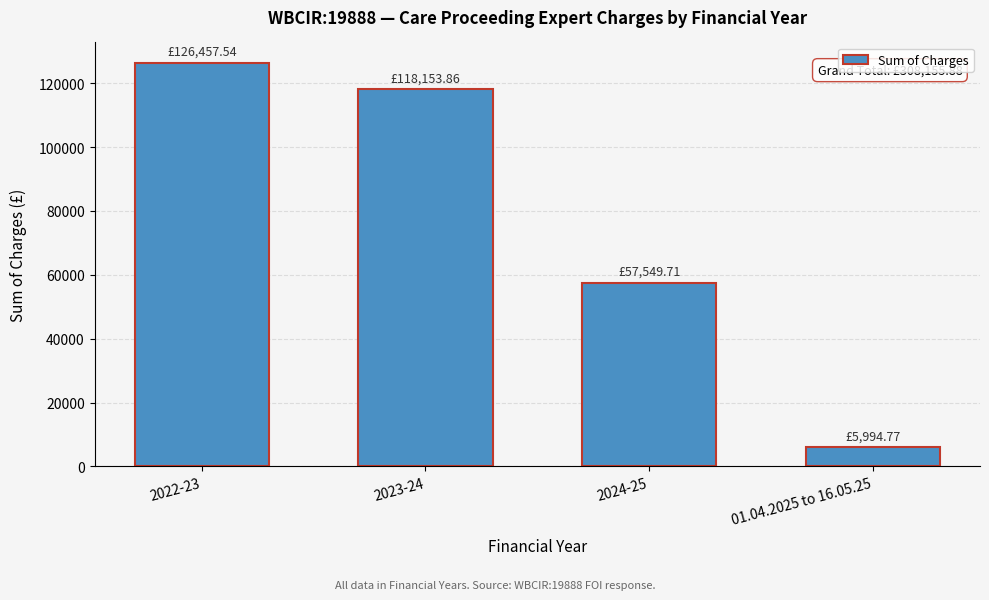

Which has a higher value, 2022-23 or 2024-25?

2022-23